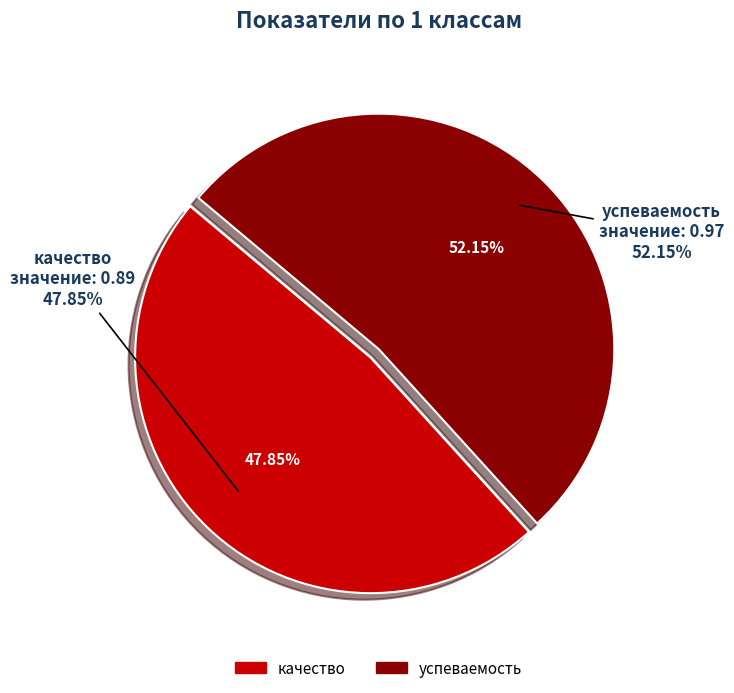

What percentage do успеваемость and качество together represent?

100.0%